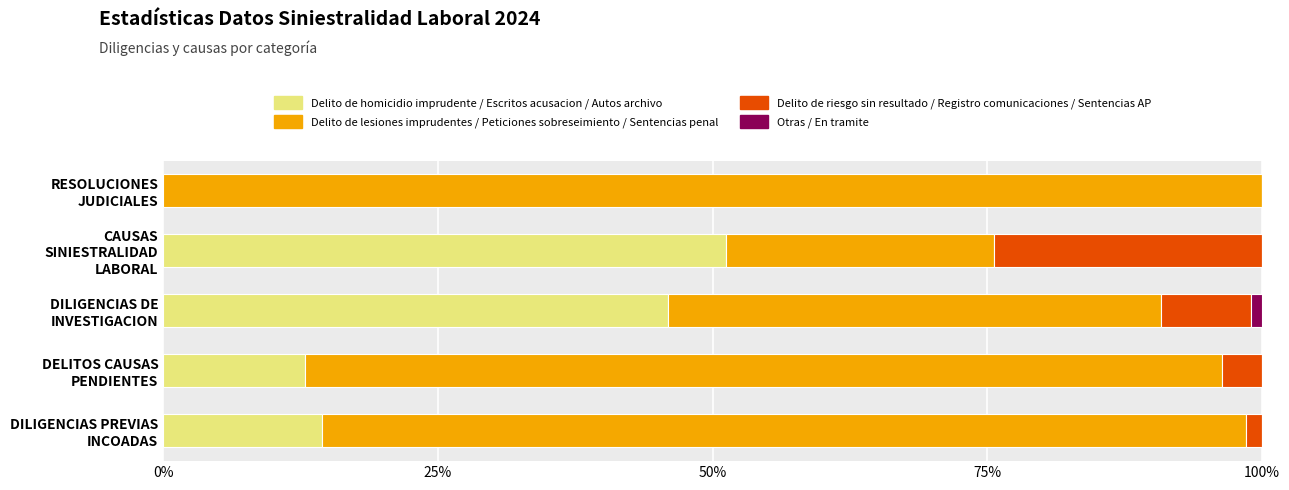

What is the highest value of the Delito de homicidio imprudente / Escritos acusacion / Autos archivo series?

51.2